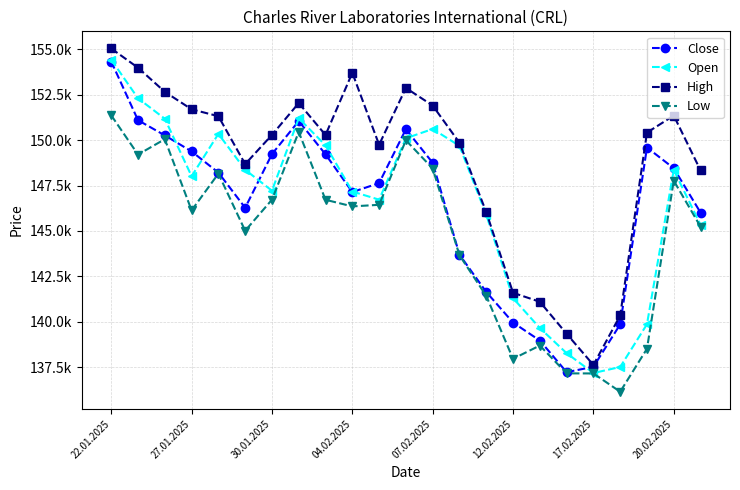

Which category has the highest value across all series?

22.01.2025